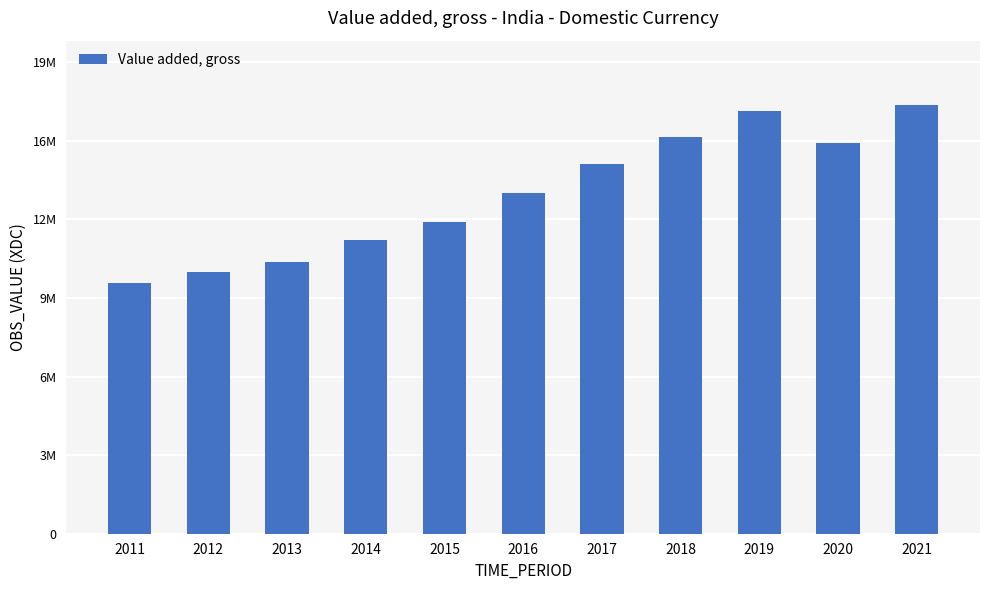

Reading left to right, what are all the values shown in this chart?

10259817	10696457	11107938	12031152	12767967	13959823	15125425	16254774	17324044	16000898	17552628